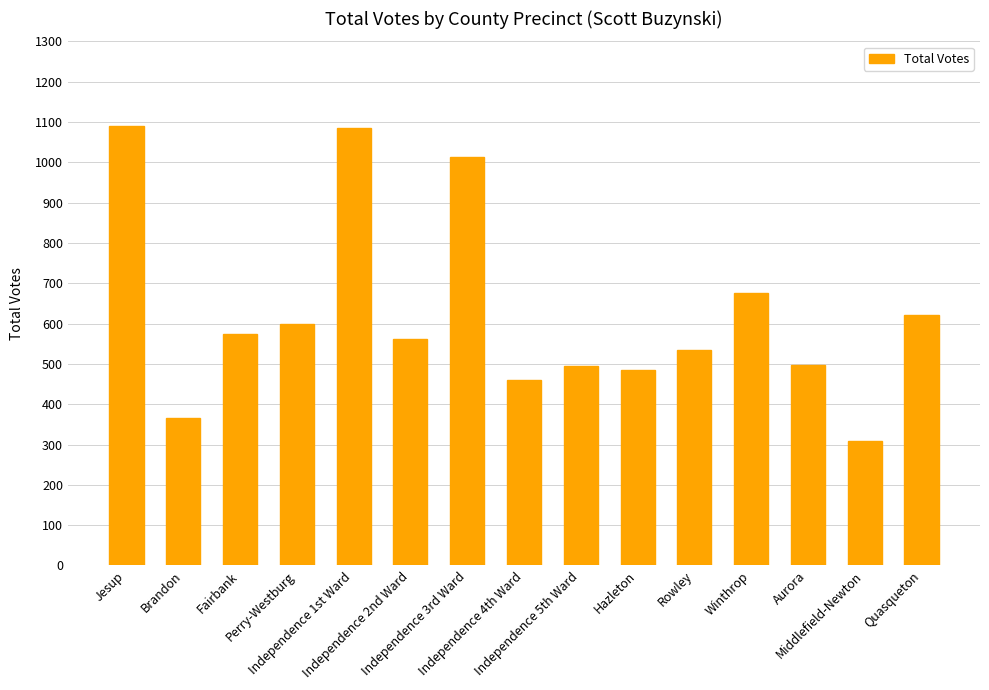

What is the value of the 13th bar from the left?

498